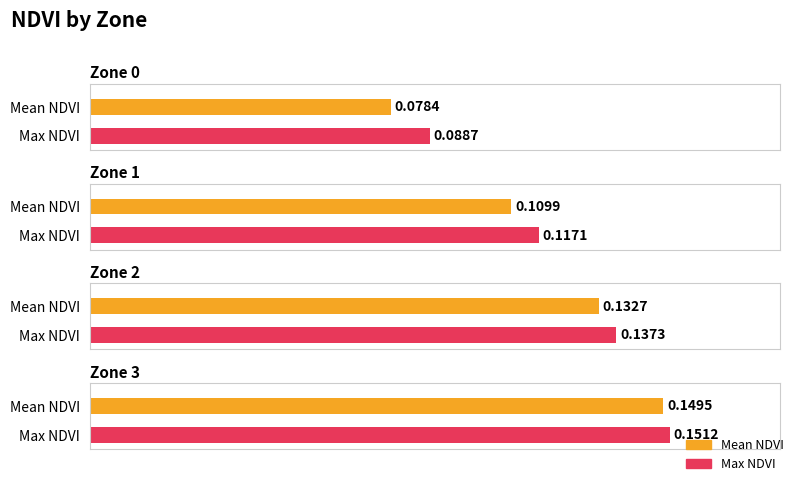

Which category has the highest value across all series?

Zone 3